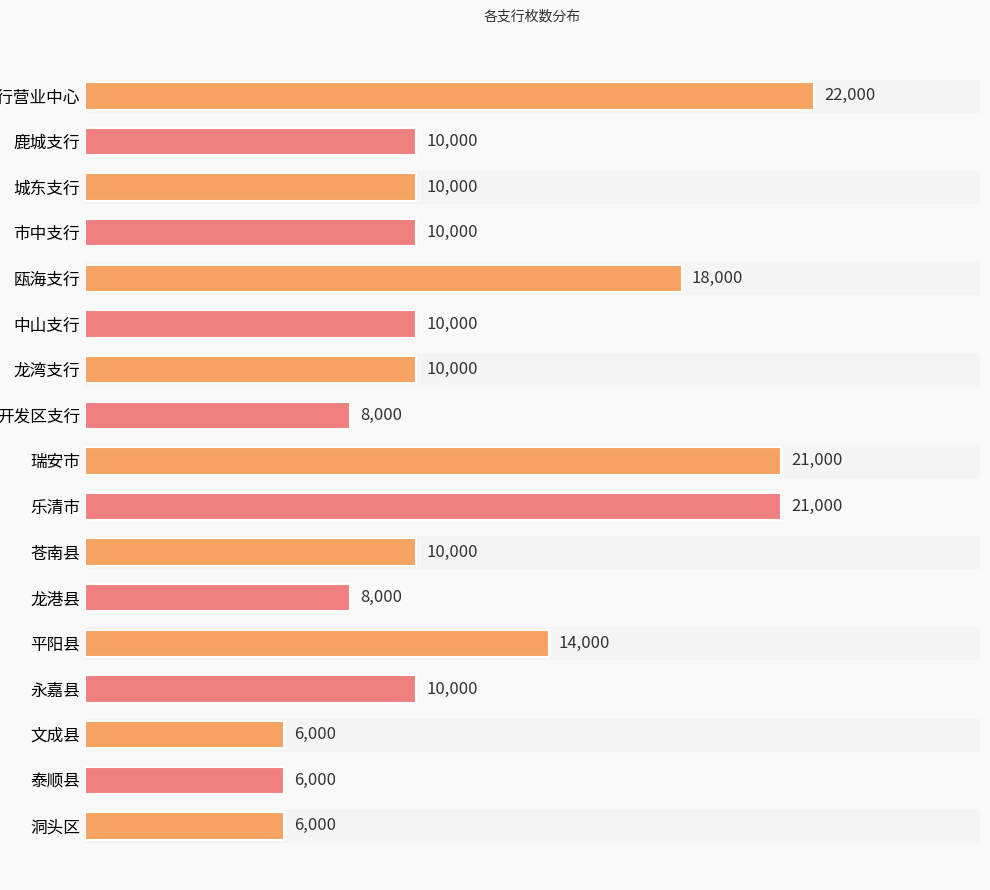

What is the label of the 17th bar from the bottom?

市分行营业中心